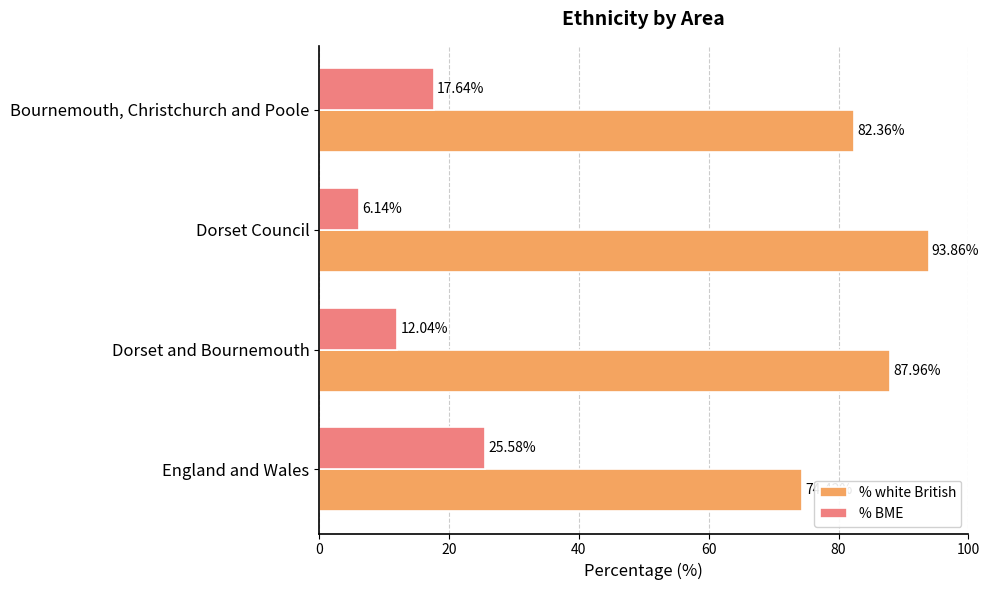

Rank the series by their average value, from highest to lowest.

% white British, % BME